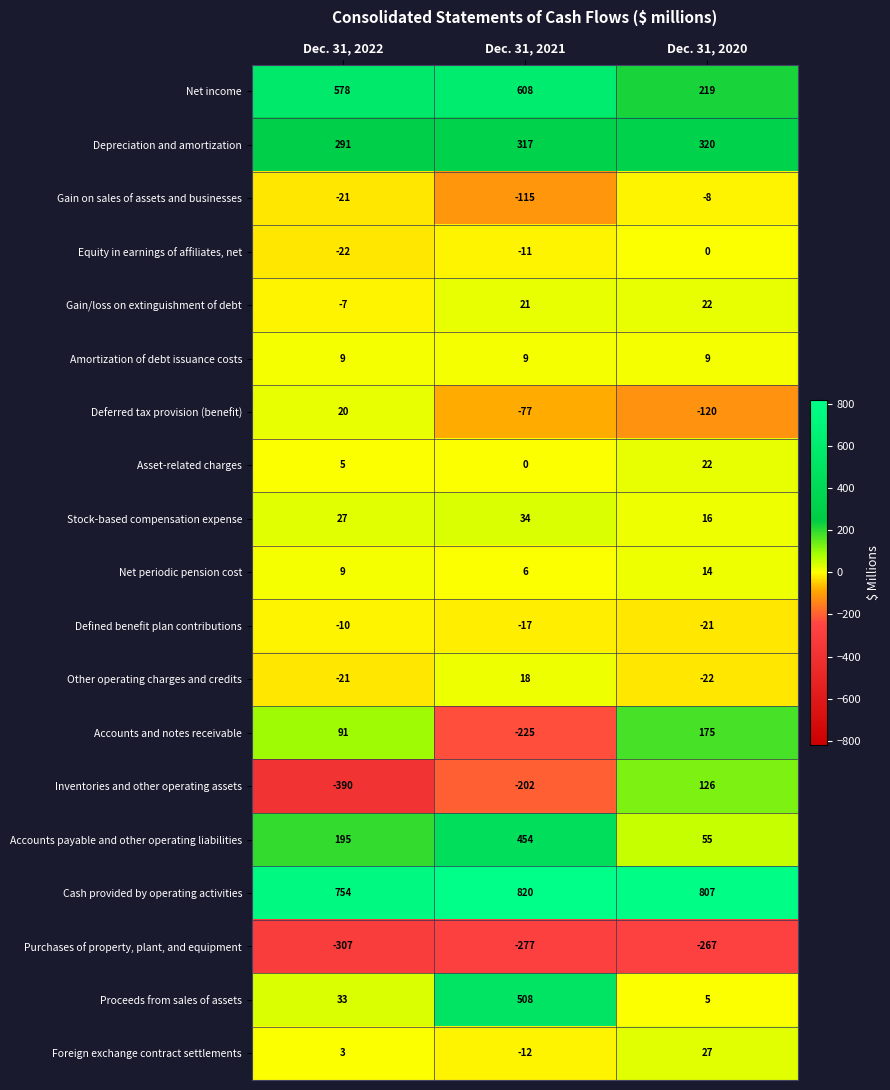

The Equity in earnings of affiliates, net series shows -13 at Dec. 31, 2020. True or false?

False